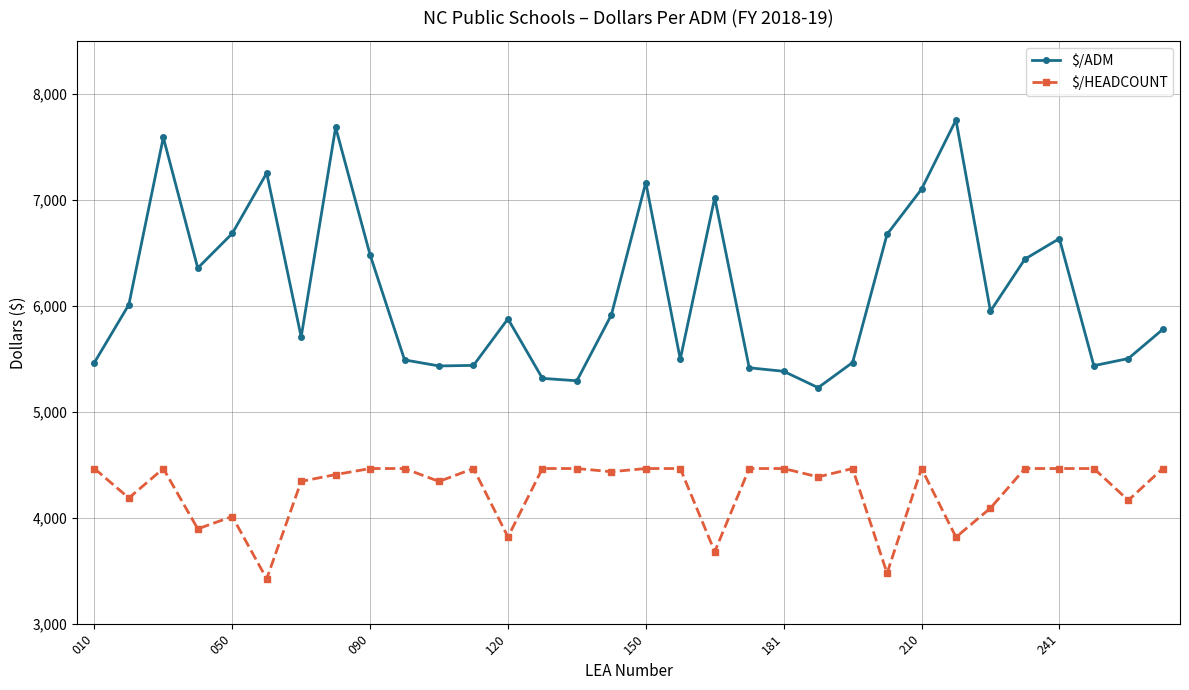

What is the highest value of the $/HEADCOUNT series?

4464.2